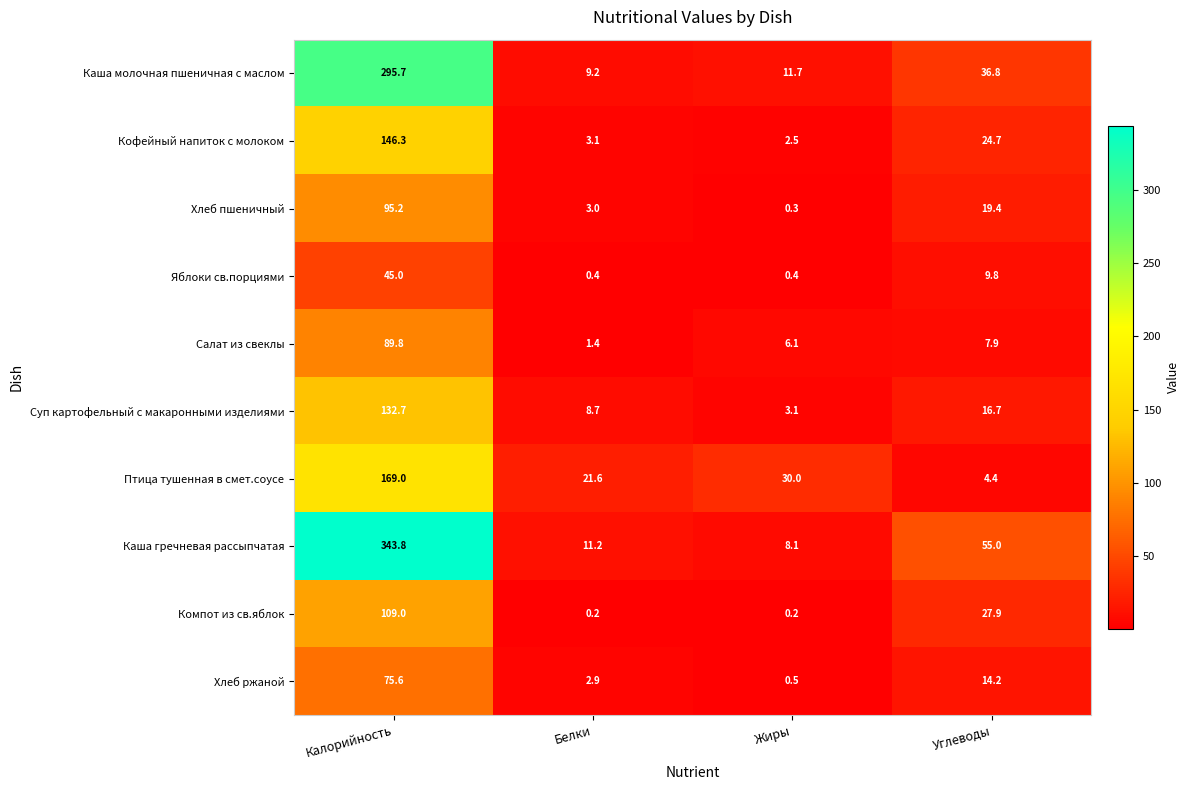

How many data points does each series have?

4